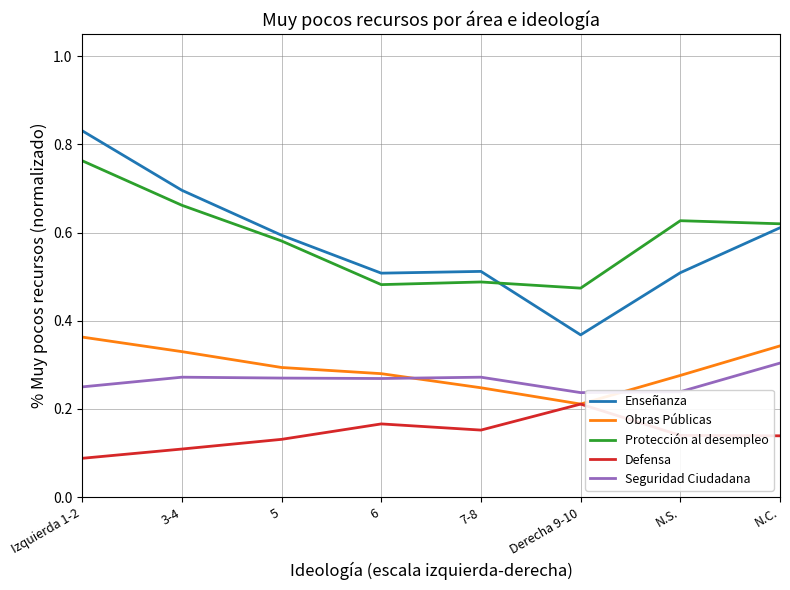

True or false: Obras Públicas has a value of 0.5 at 6.

False